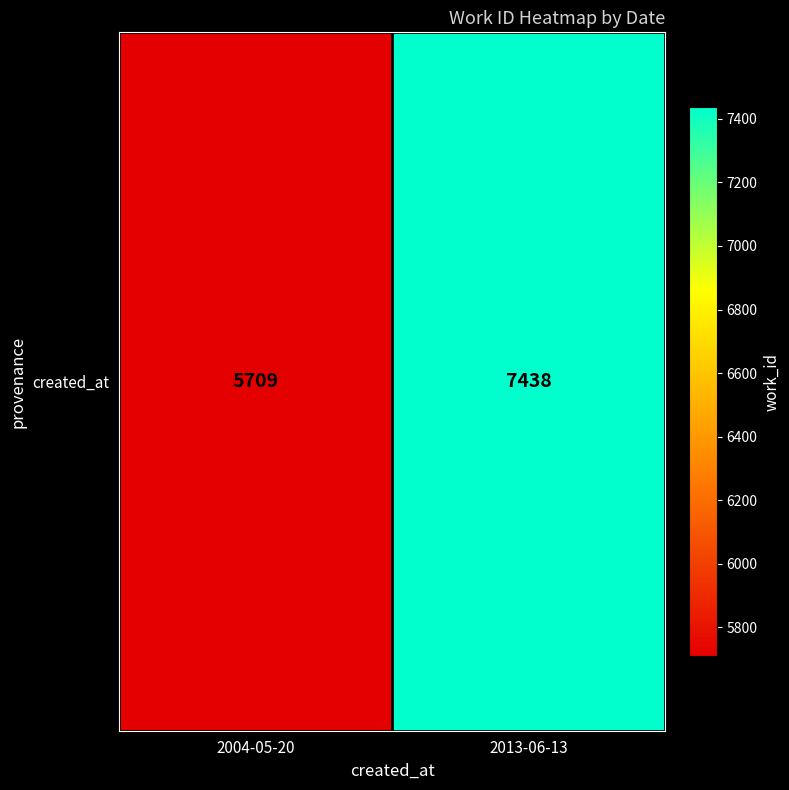

What is the change in value from 2004-05-20 to 2013-06-13?

+1729